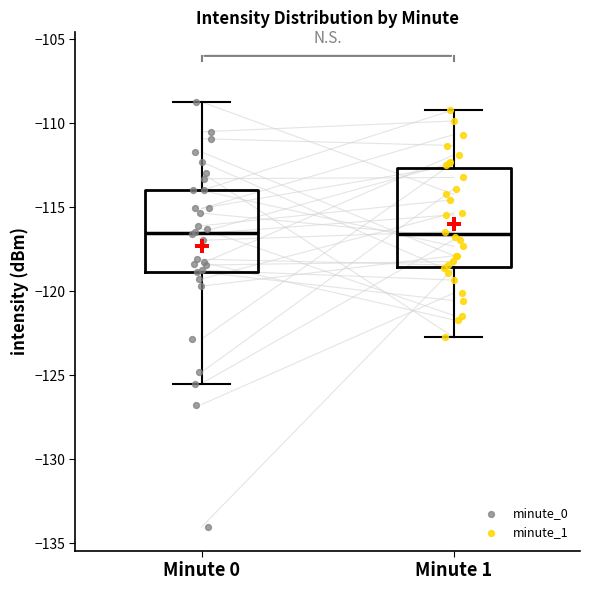

Where does the upper whisker of the box for Minute 0 end on the y-axis? The values are not printed on the chart, so give them approximately, as read against the axis.

-108.5